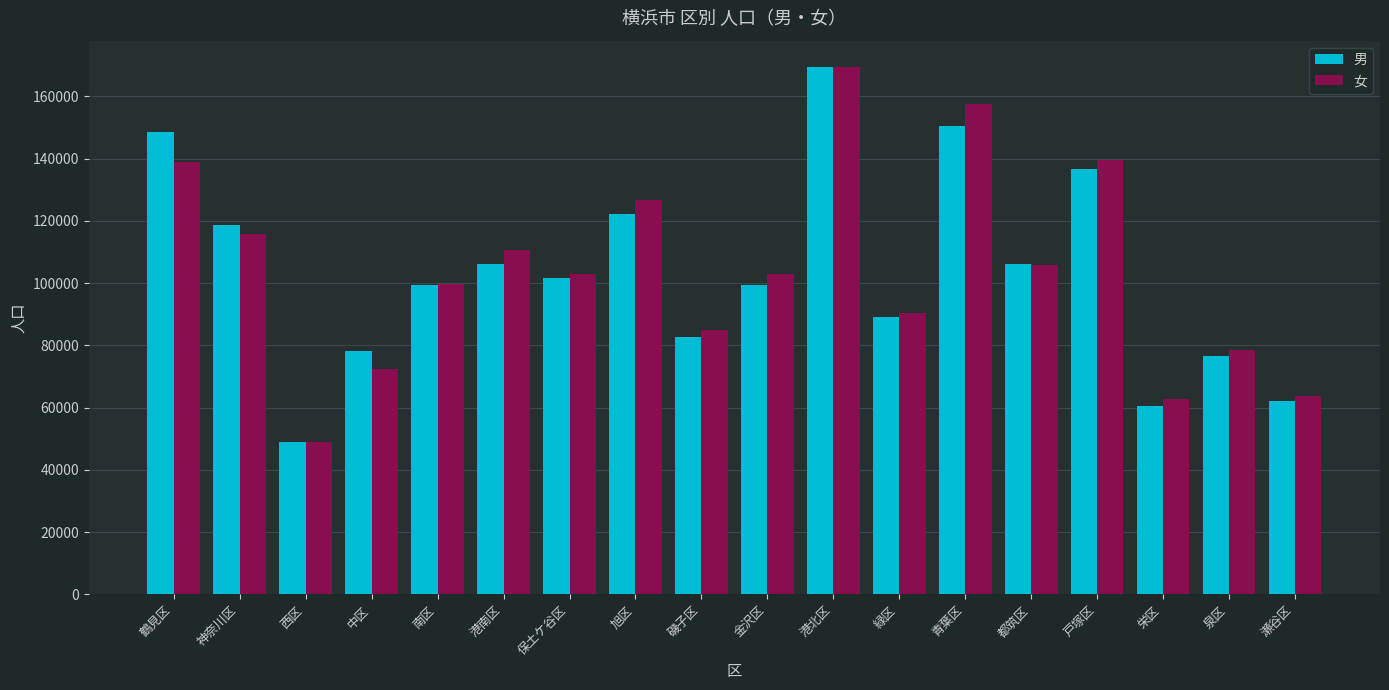

Which category has the lowest value in the 男 series?

西区